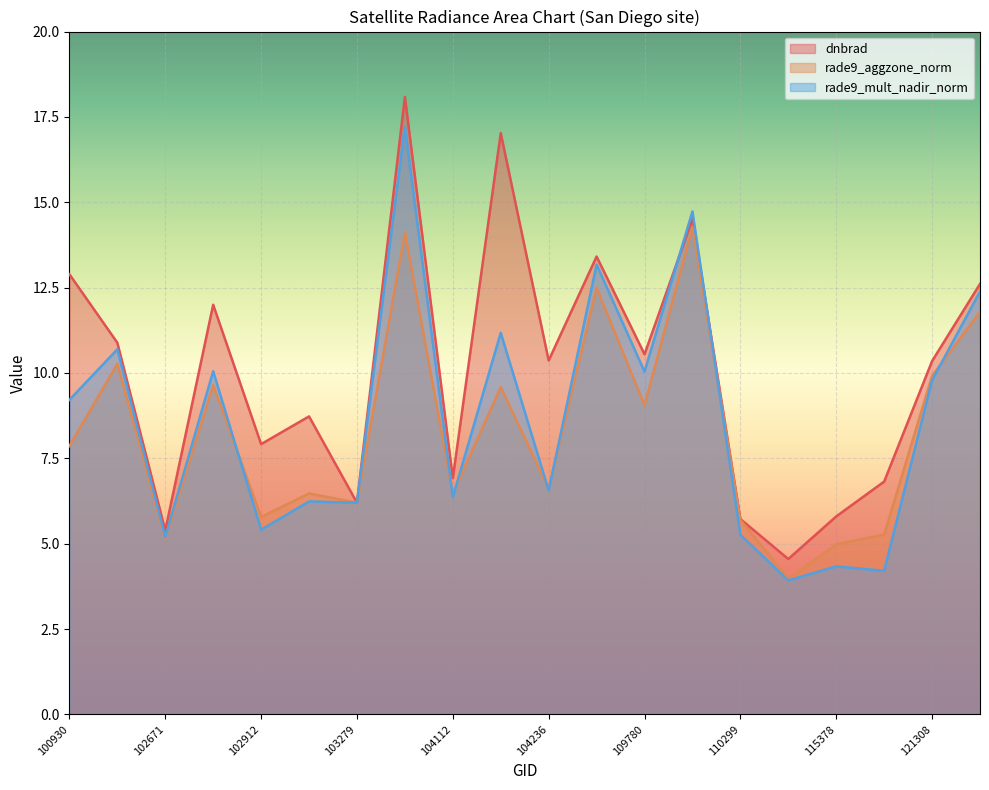

At how many categories does at least one series exceed 5?

19